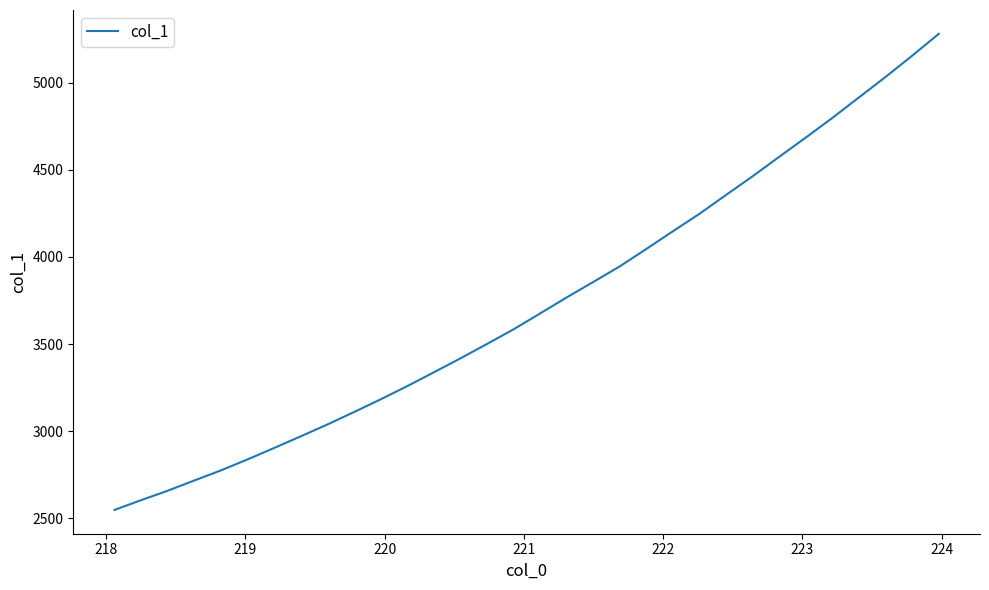

What is the difference between the maximum and minimum values?

2735.5